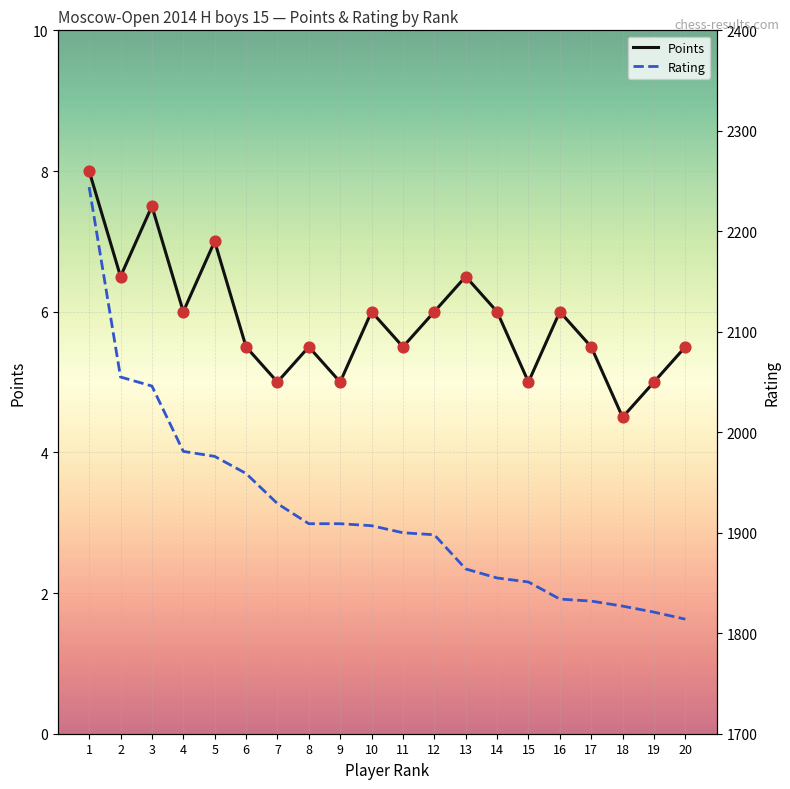

Which series has the largest total across all categories?

Rating